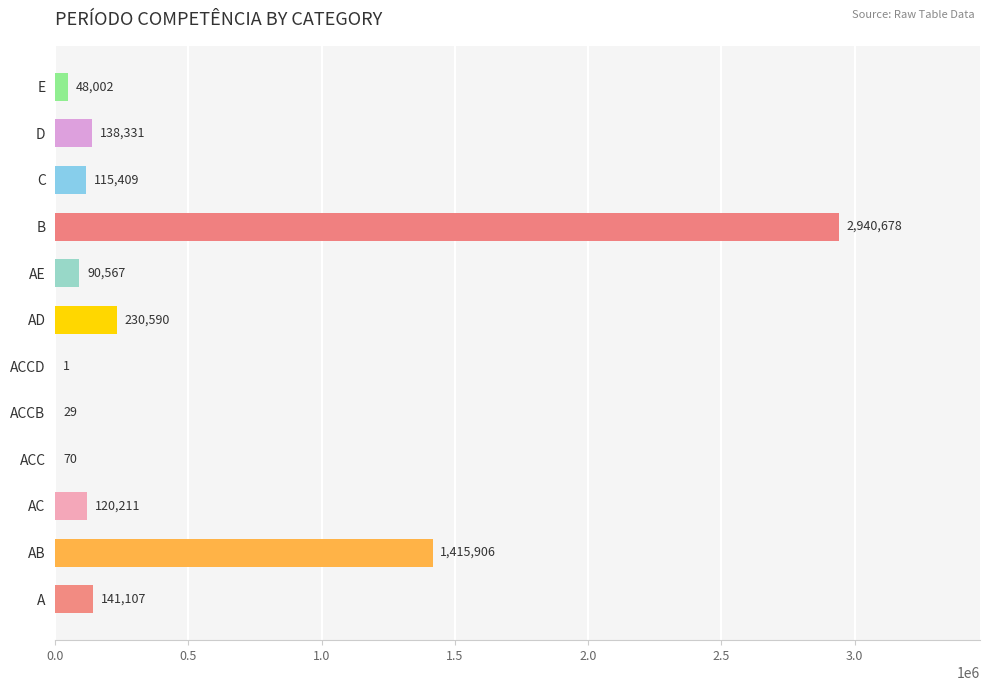

Is it true that the value at D is 138331?

True